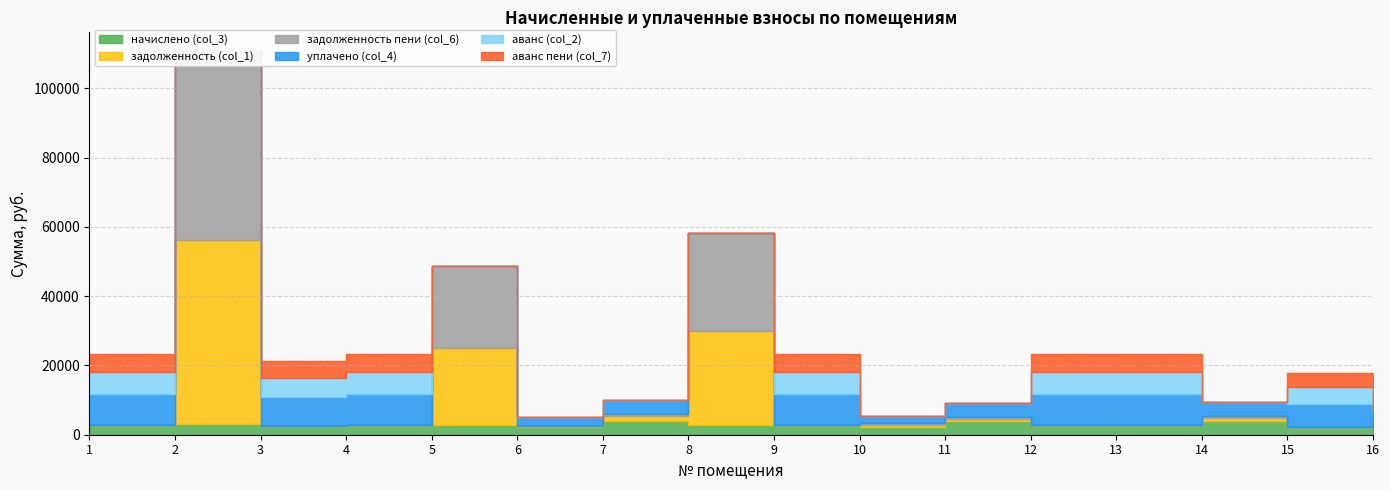

Which series changed the most between 8 and 15?

задолженность пени (col_6)